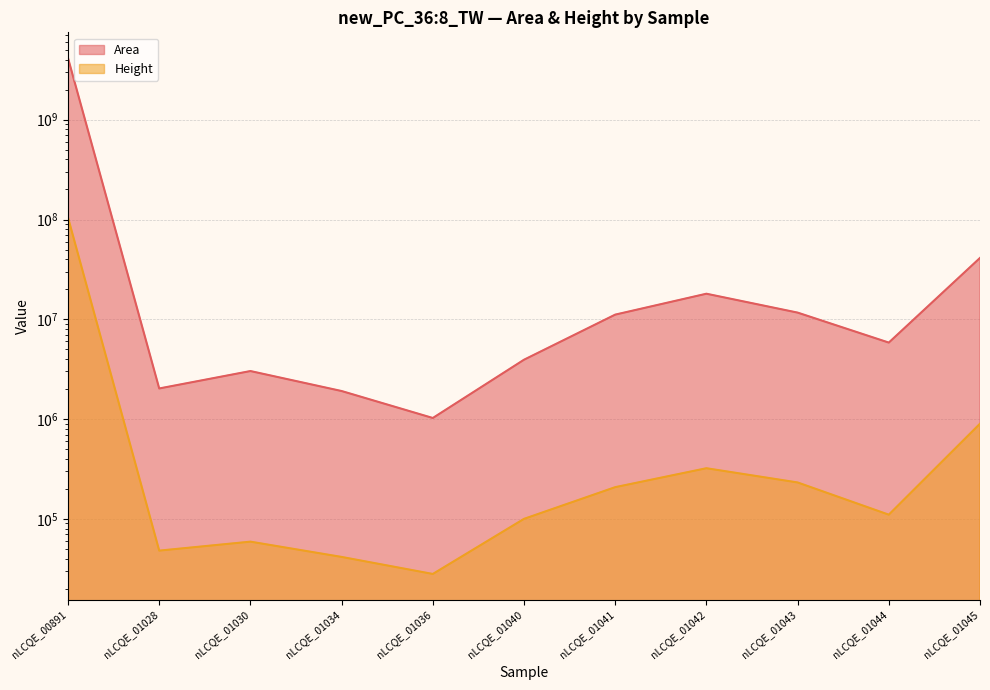

Which series has the largest total across all categories?

Area